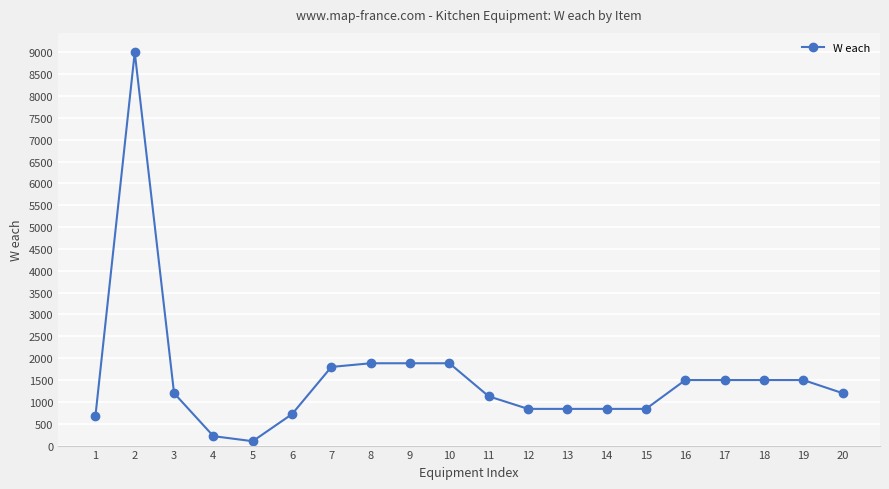

Where is the first local maximum?

2